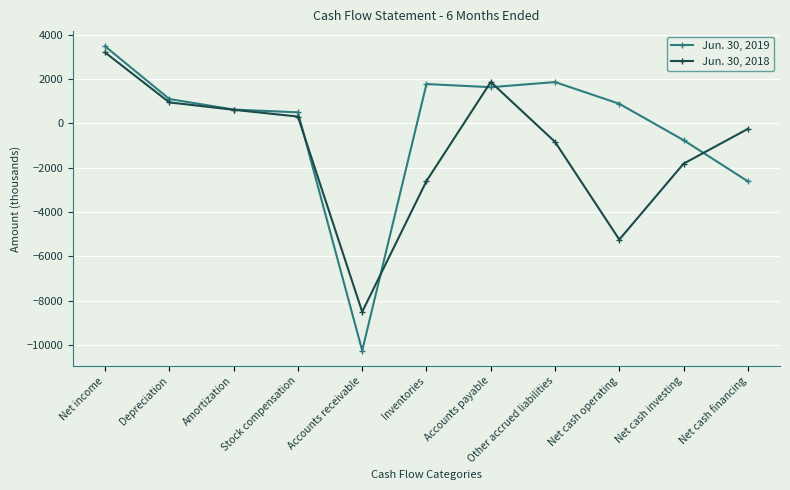

What is the sum of the Jun. 30, 2018 values at Inventories and Accounts receivable?

-11111